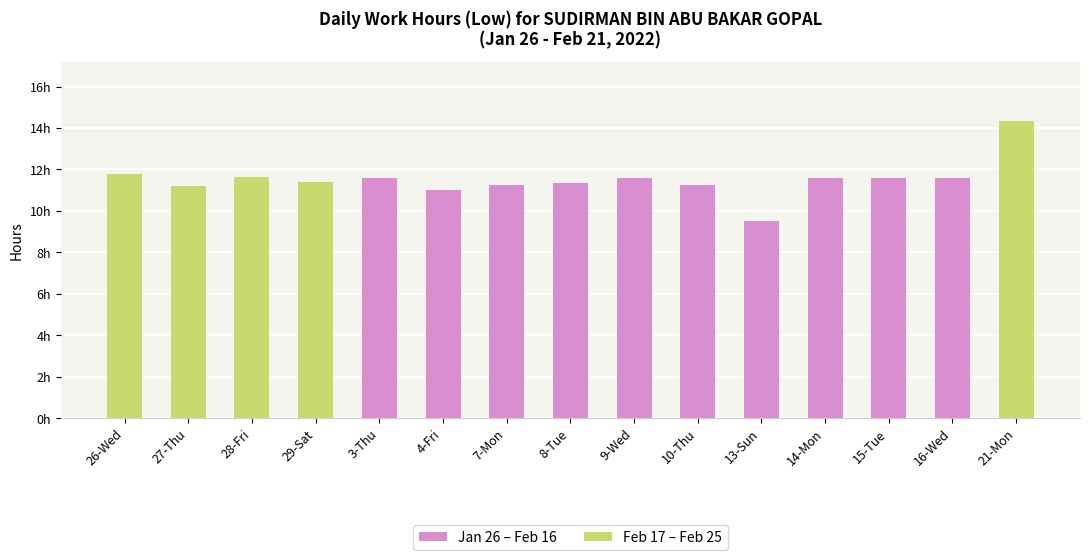

Read the value at 10-Thu.

11.2